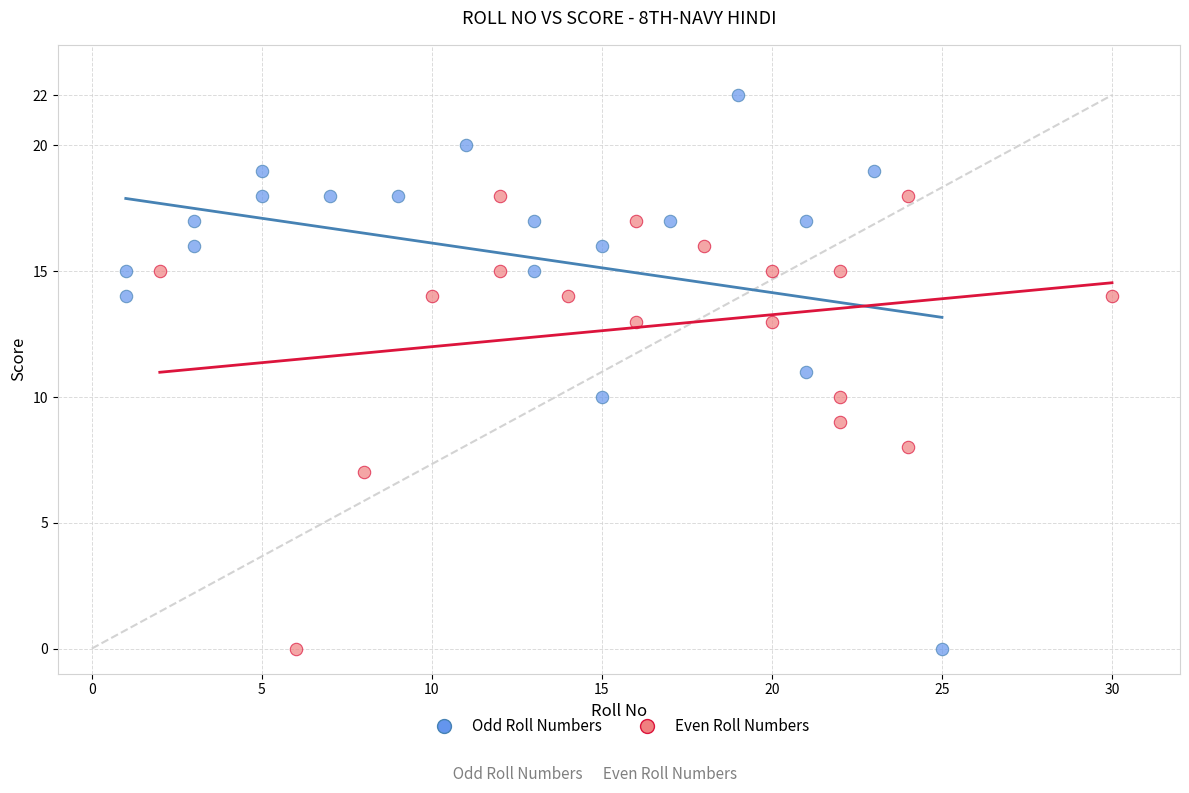

Which series reaches the maximum Y coordinate?

Odd Roll Numbers